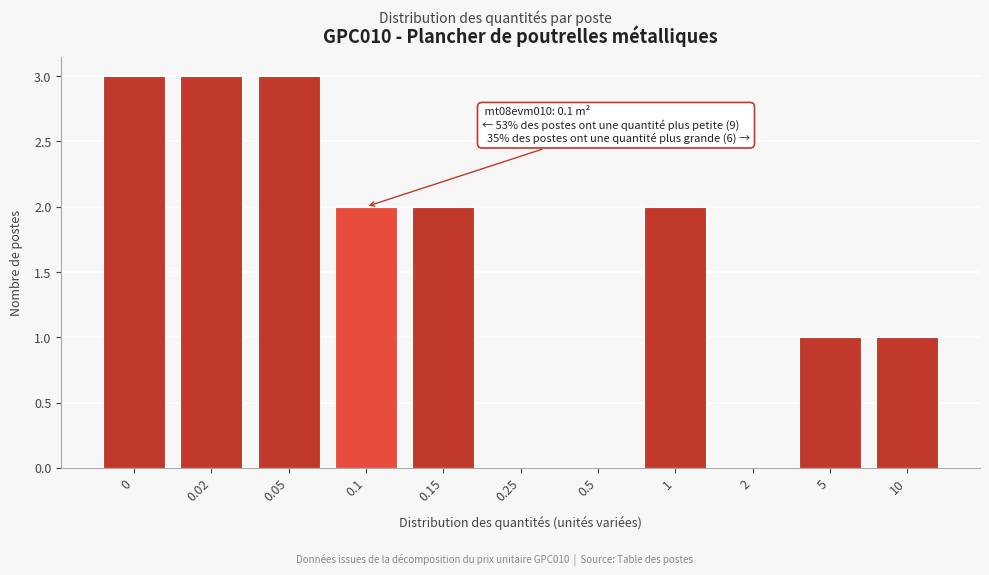

Reading left to right, extract all data points from this chart.

0=3	0.02=3	0.05=3	0.1=2	0.15=2	0.25=0	0.5=0	1=2	2=0	5=1	10=1